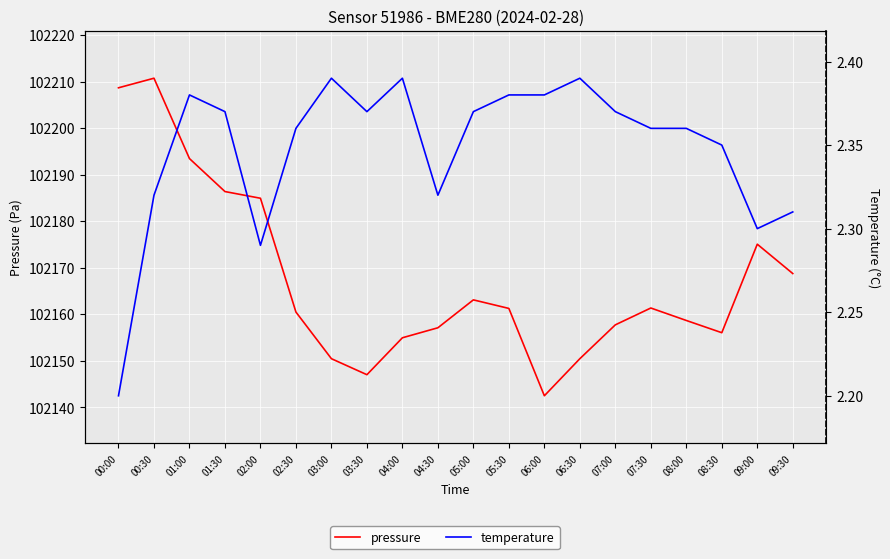

True or false: temperature and pressure cross at least once.

False